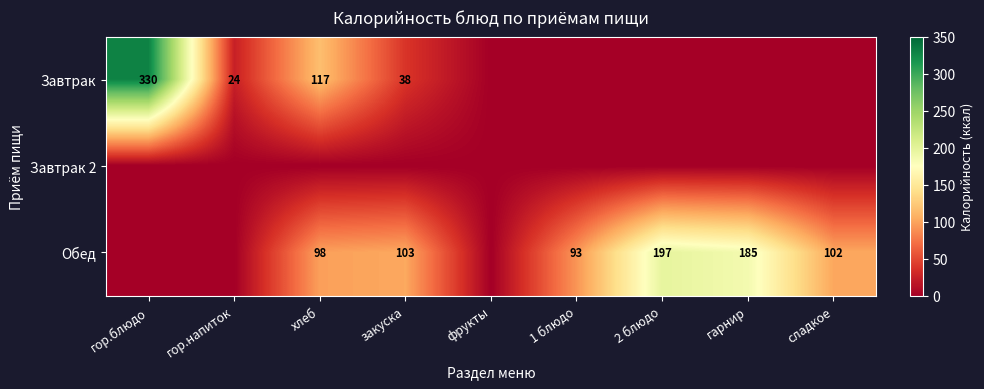

The value of Обед at хлеб is 138.8. True or false?

False